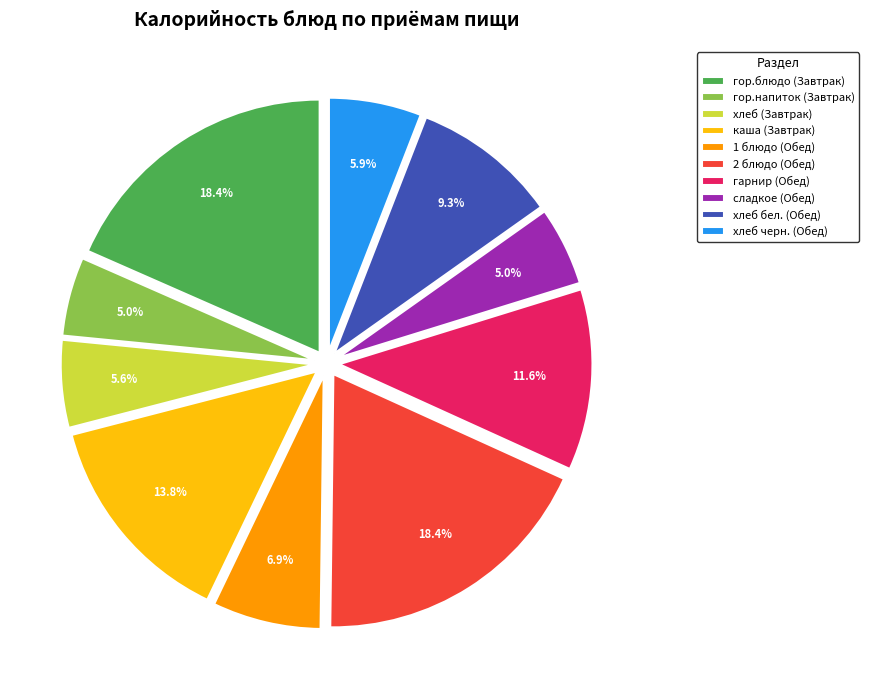

To the nearest percent, what is the average slice percentage?

10%